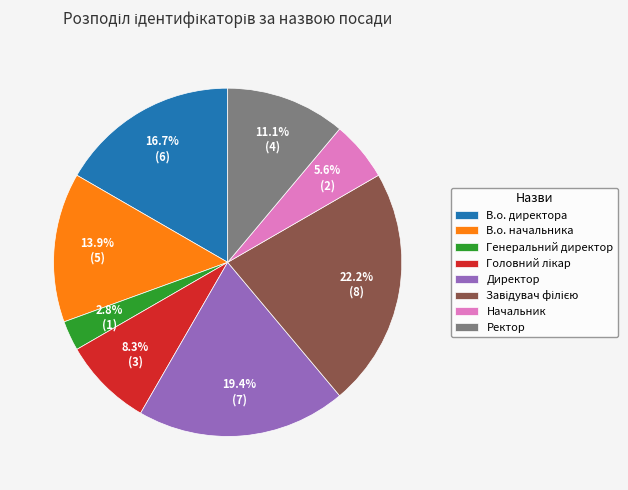

How many segments does this pie chart have?

8